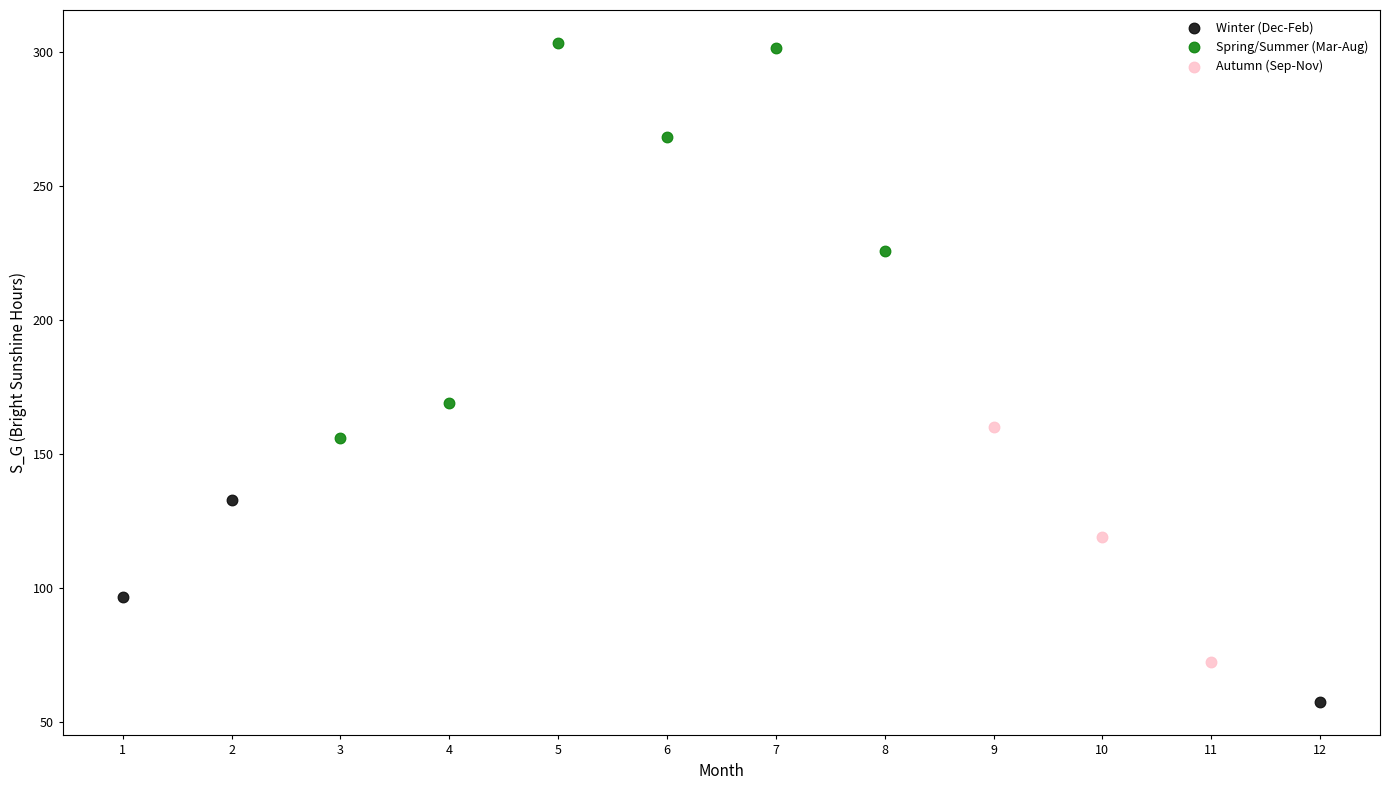

Which series reaches the minimum Y coordinate?

Winter (Dec-Feb)